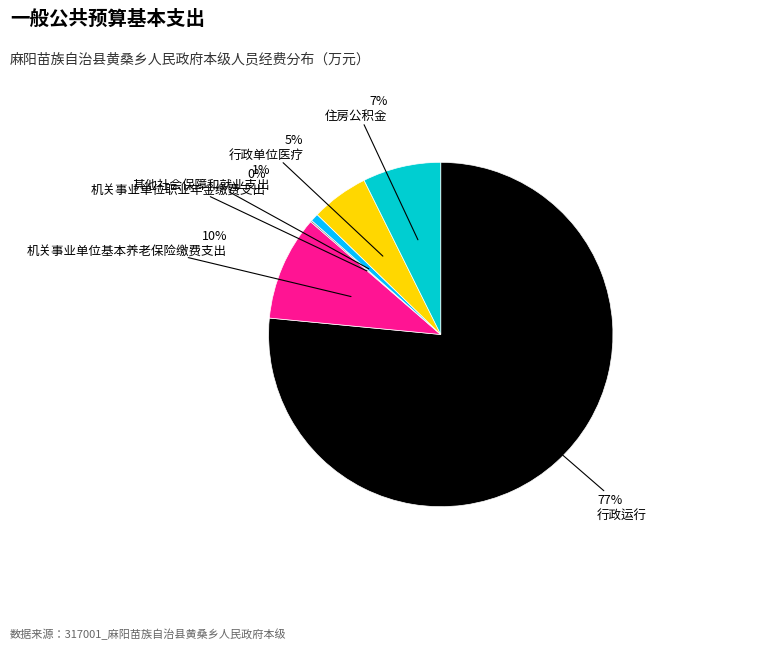

To the nearest percent, what is the average slice percentage?

17%